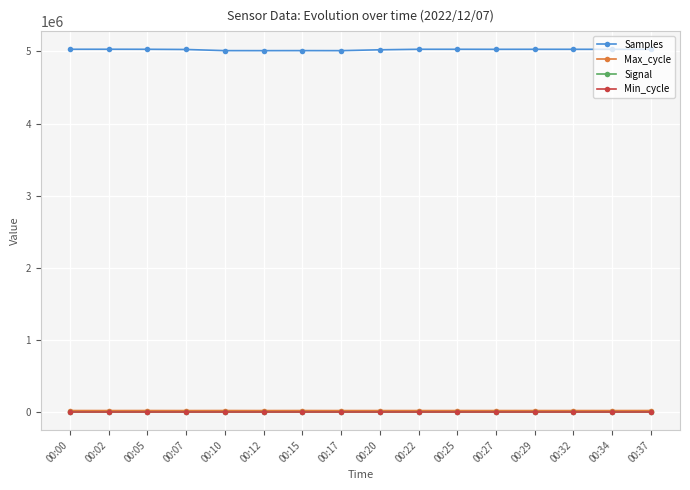

What are all the series names shown in the legend?

Samples, Max_cycle, Signal, Min_cycle